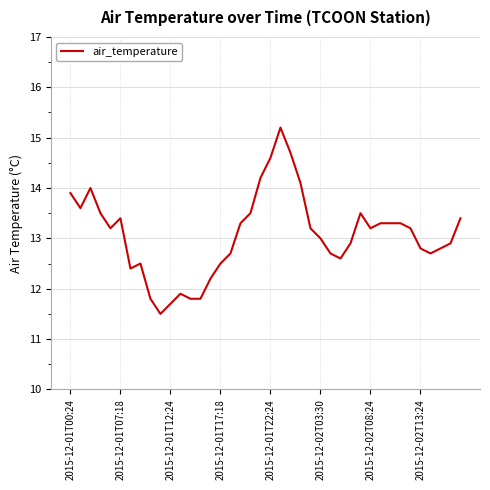

What is the difference between the maximum and minimum values?

3.7